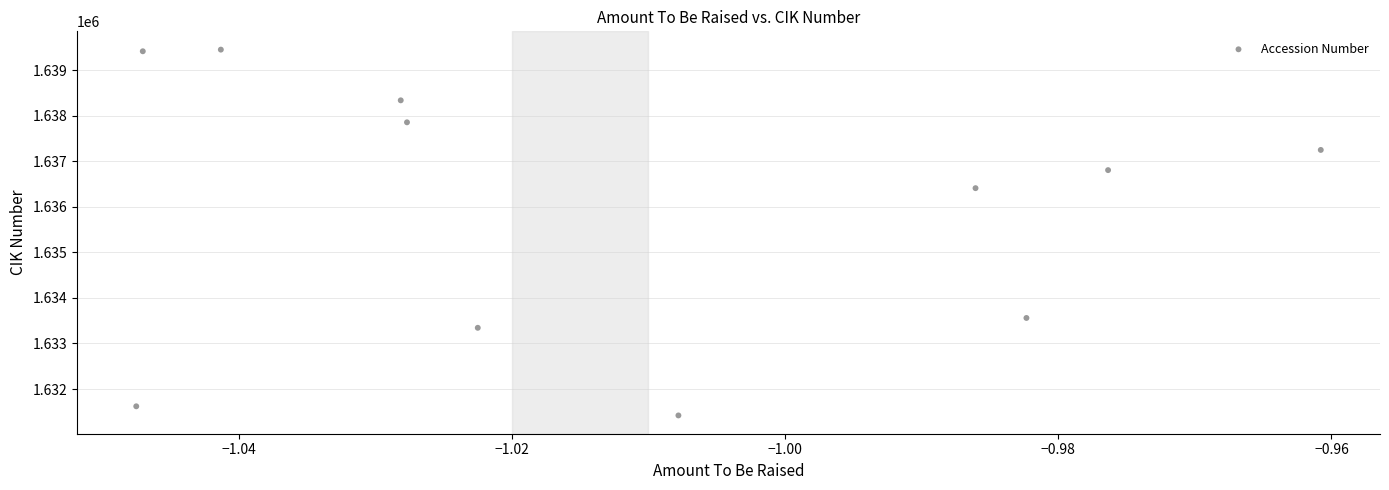

What Y value in the scatter plot is closest to 1635435?

1636409.6